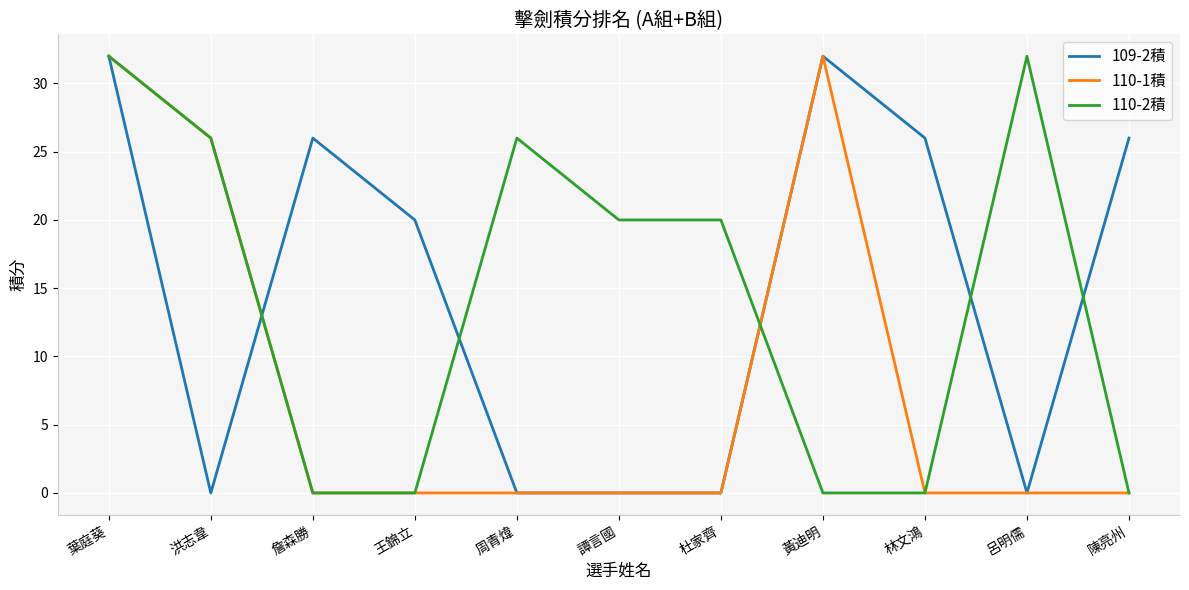

The value of 110-1積 at 黃迪明 is 45. True or false?

False